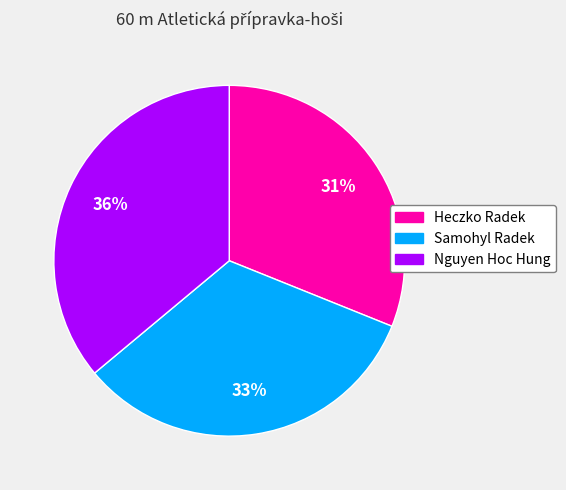

To the nearest percent, what is the average slice percentage?

33%